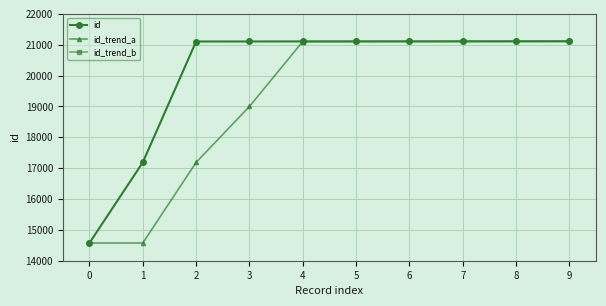

What is the value of the id point at the 2nd from the left?

17186